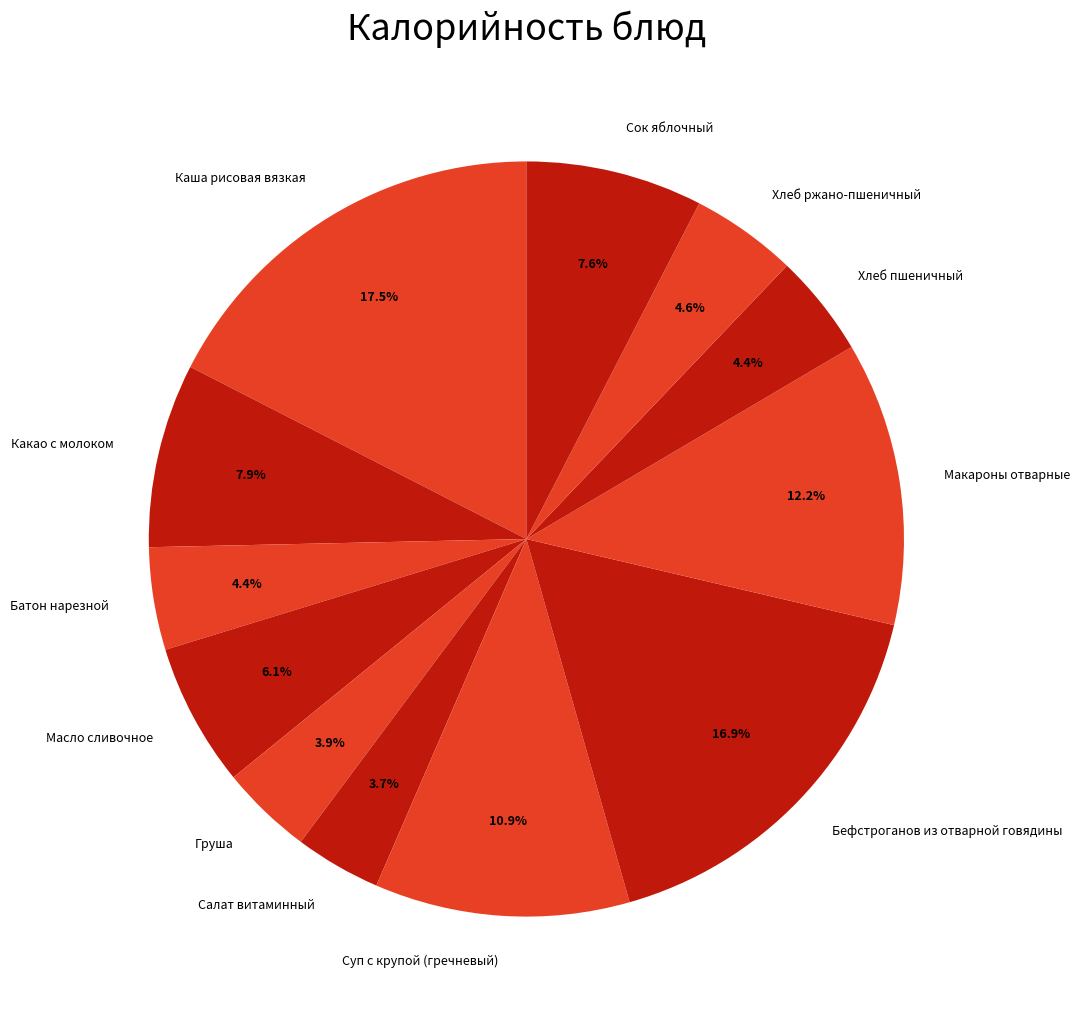

Between Сок яблочный and Масло сливочное, which is larger?

Сок яблочный